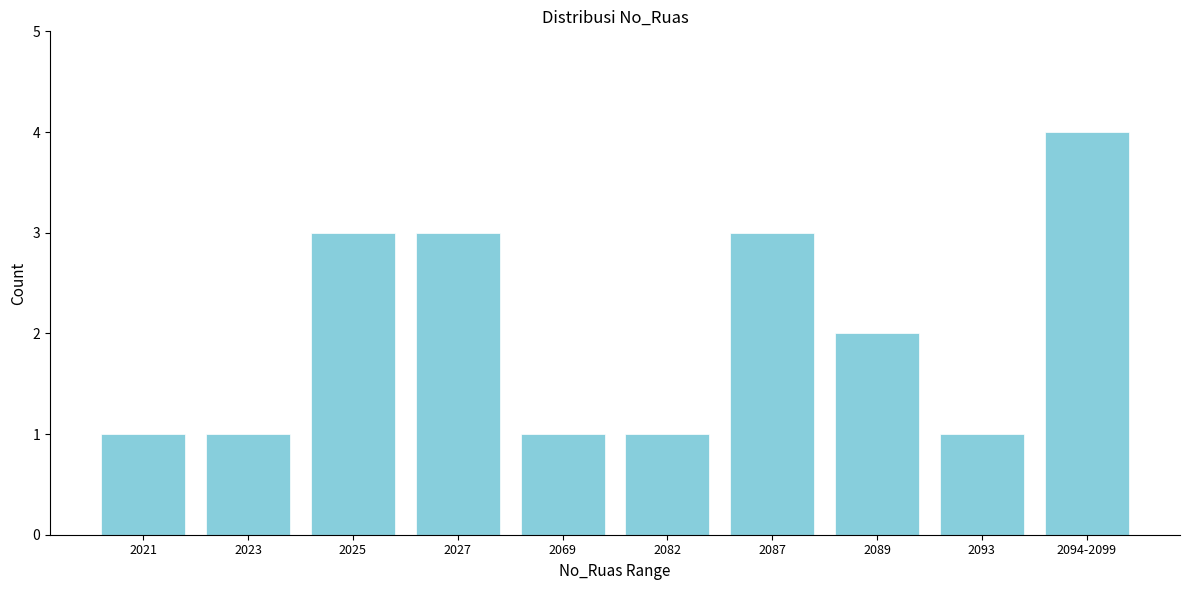

Reading left to right, extract all data points from this chart.

2021=1	2023=1	2025=3	2027=3	2069=1	2082=1	2087=3	2089=2	2093=1	2094-2099=4